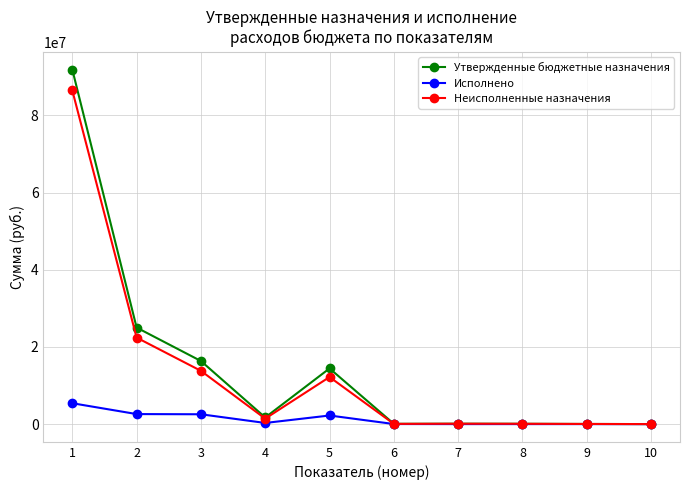

How many lines are shown in the chart?

3